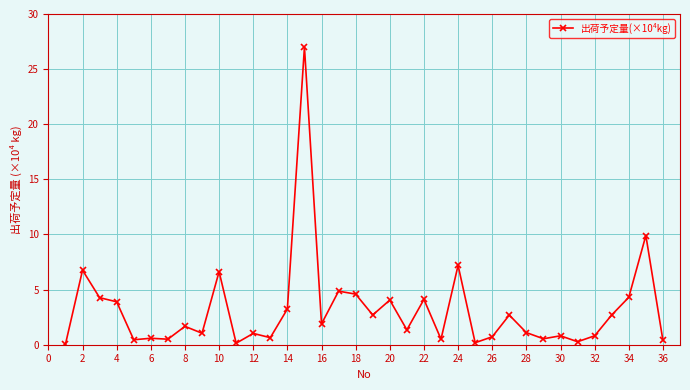

What is the greatest value displayed?

27.0